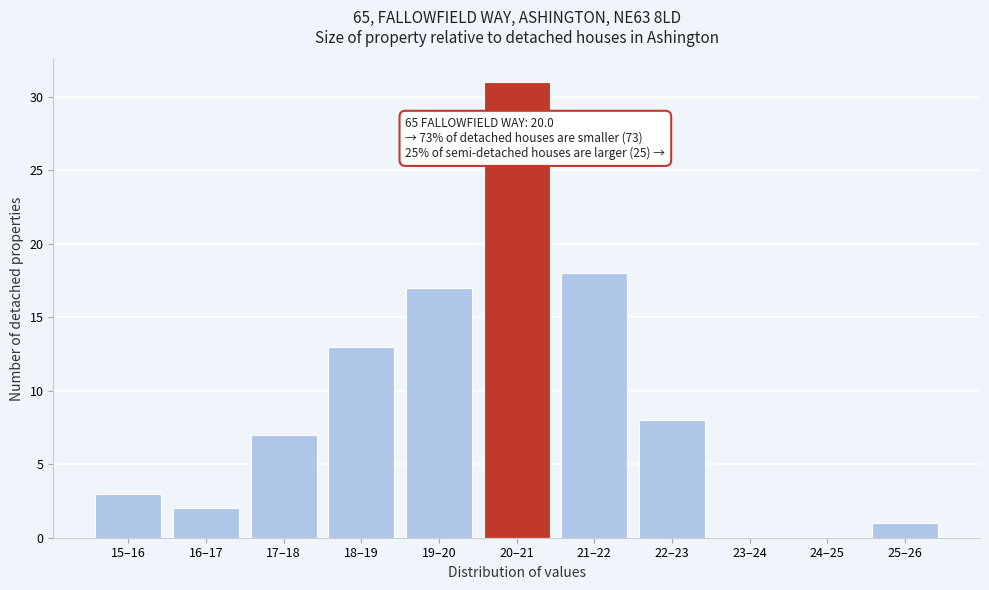

Reading left to right, what are all the values shown in this chart?

15–16=3	16–17=2	17–18=7	18–19=13	19–20=17	20–21=31	21–22=18	22–23=8	23–24=0	24–25=0	25–26=1